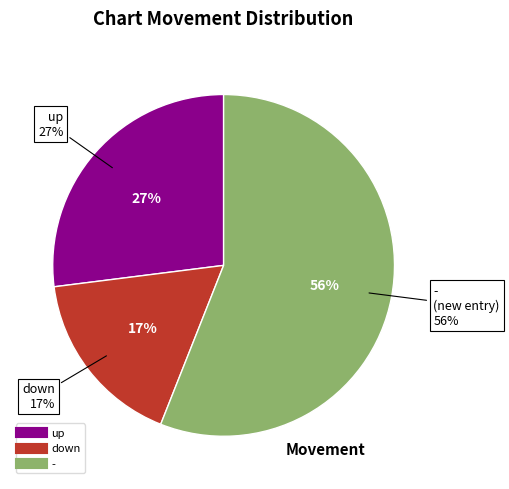

What portion of the pie excludes -?

44.0%